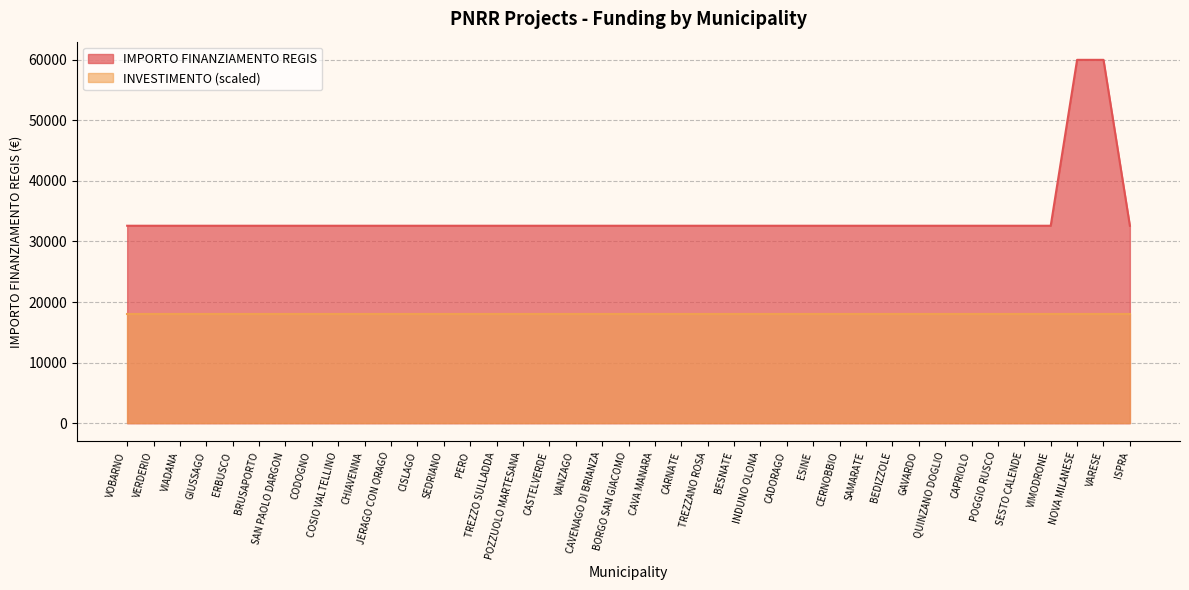

Is it true that INVESTIMENTO (scaled) equals 32093.9 at CASTELVERDE?

False